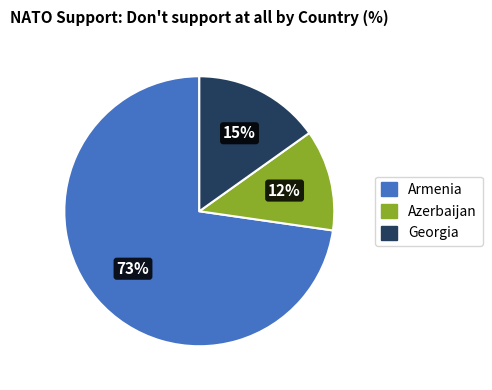

What is the ratio of the value at Azerbaijan to the value at Georgia?

0.8